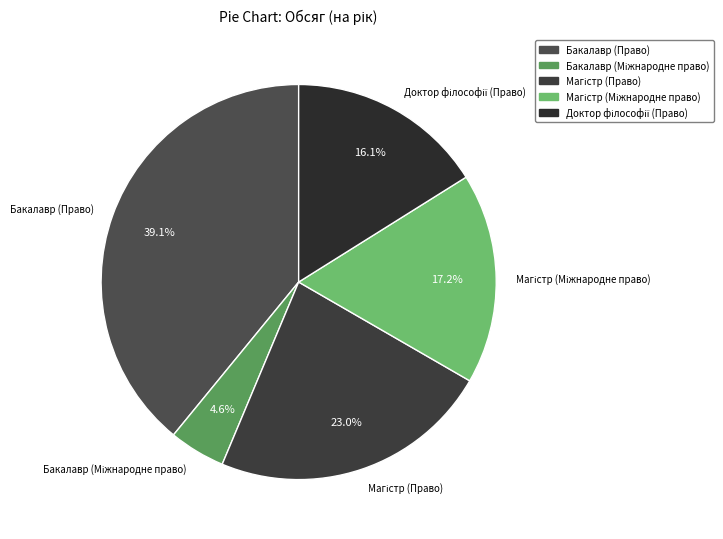

Is there a majority slice in this chart?

No